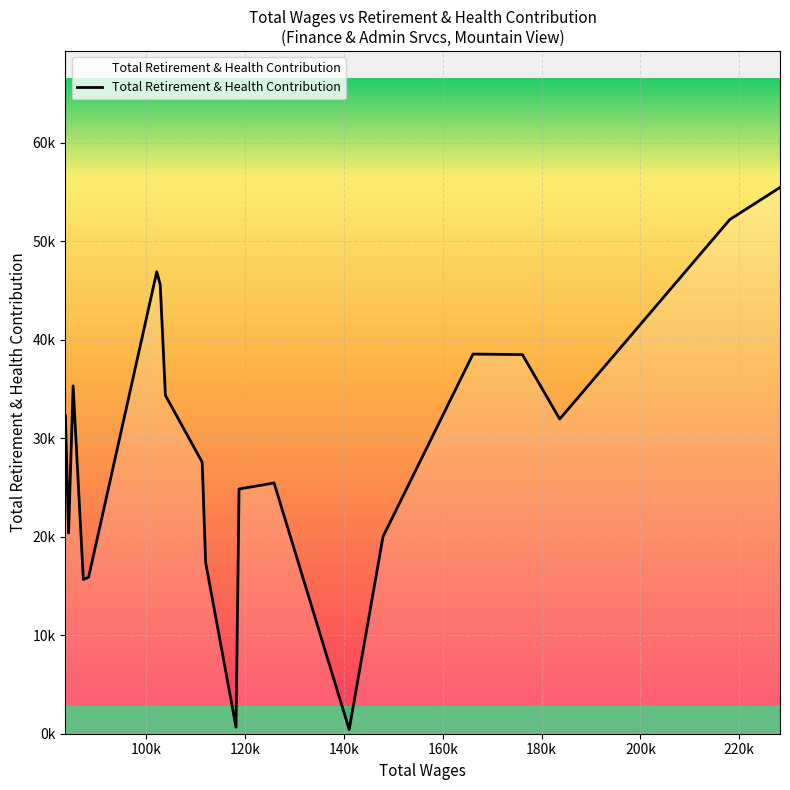

Which label corresponds to the smallest value in the chart?

141073.0